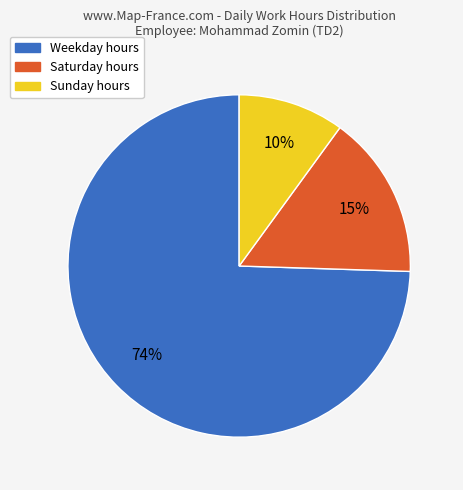

To the nearest percent, what is the average slice percentage?

33%